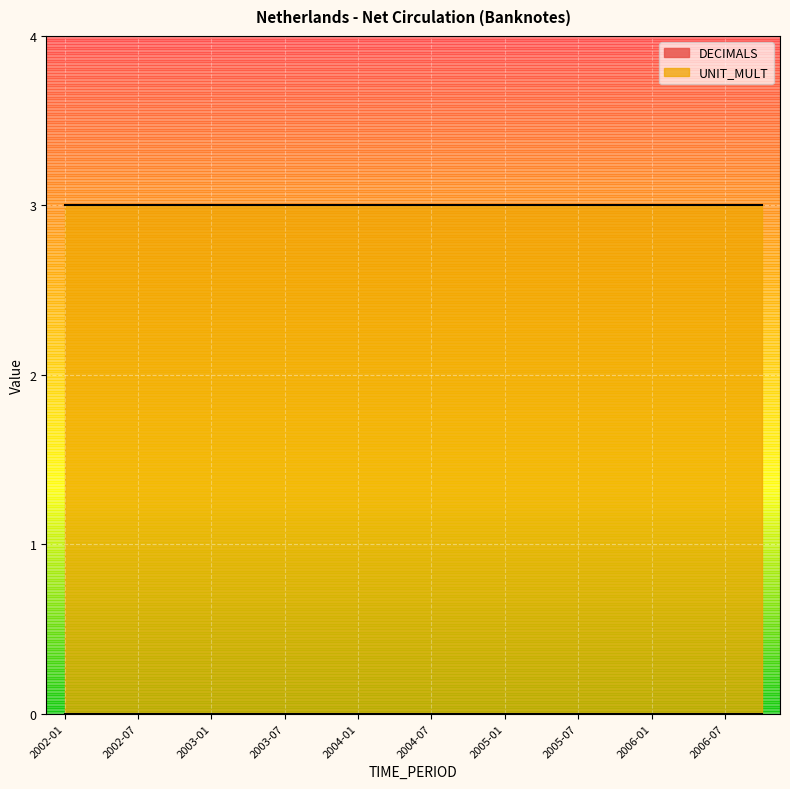

Rank the series by their maximum value, from lowest to highest.

DECIMALS, UNIT_MULT